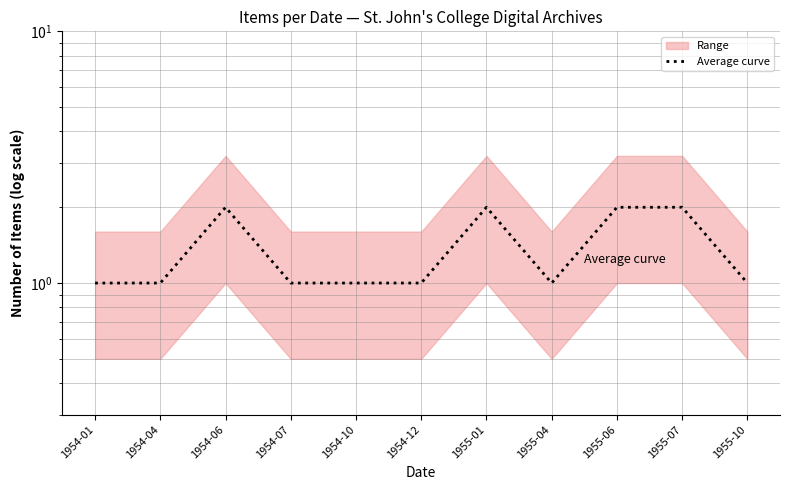

Which label corresponds to the smallest value in the chart?

1954-01